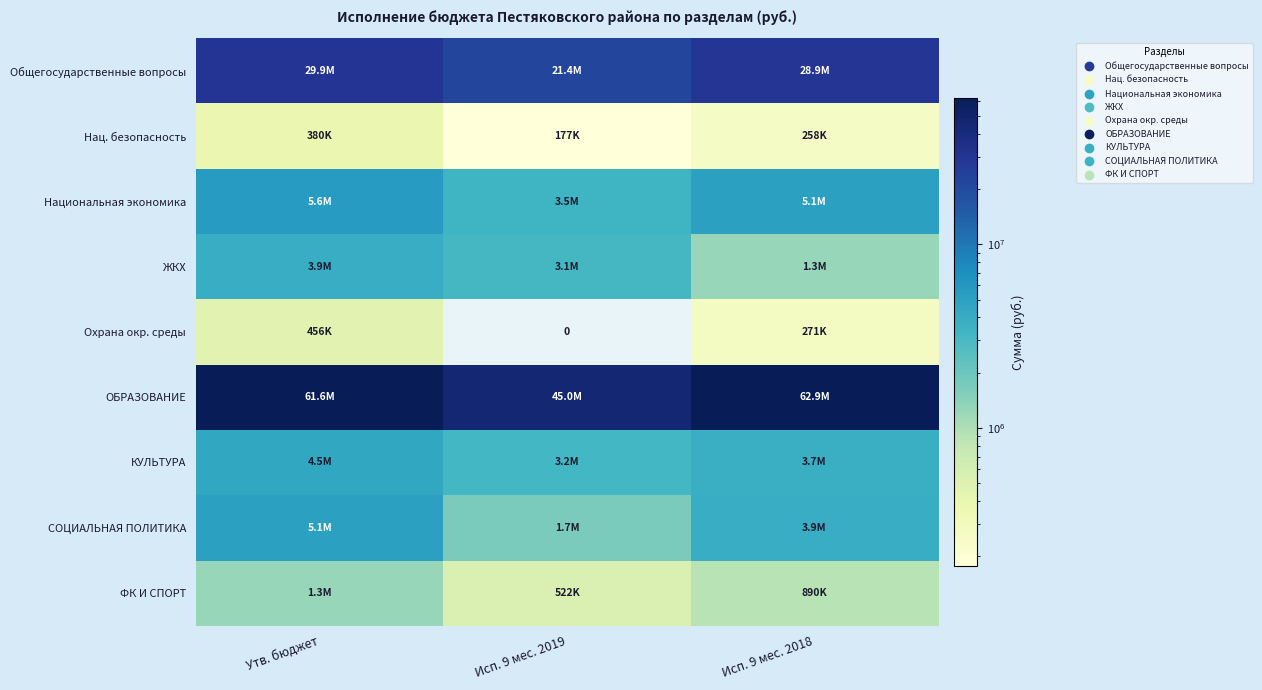

List the series in order of their peak value, lowest first.

Нац. безопасность, Охрана окр. среды, ФК И СПОРТ, ЖКХ, КУЛЬТУРА, СОЦИАЛЬНАЯ ПОЛИТИКА, Национальная экономика, Общегосударственные вопросы, ОБРАЗОВАНИЕ